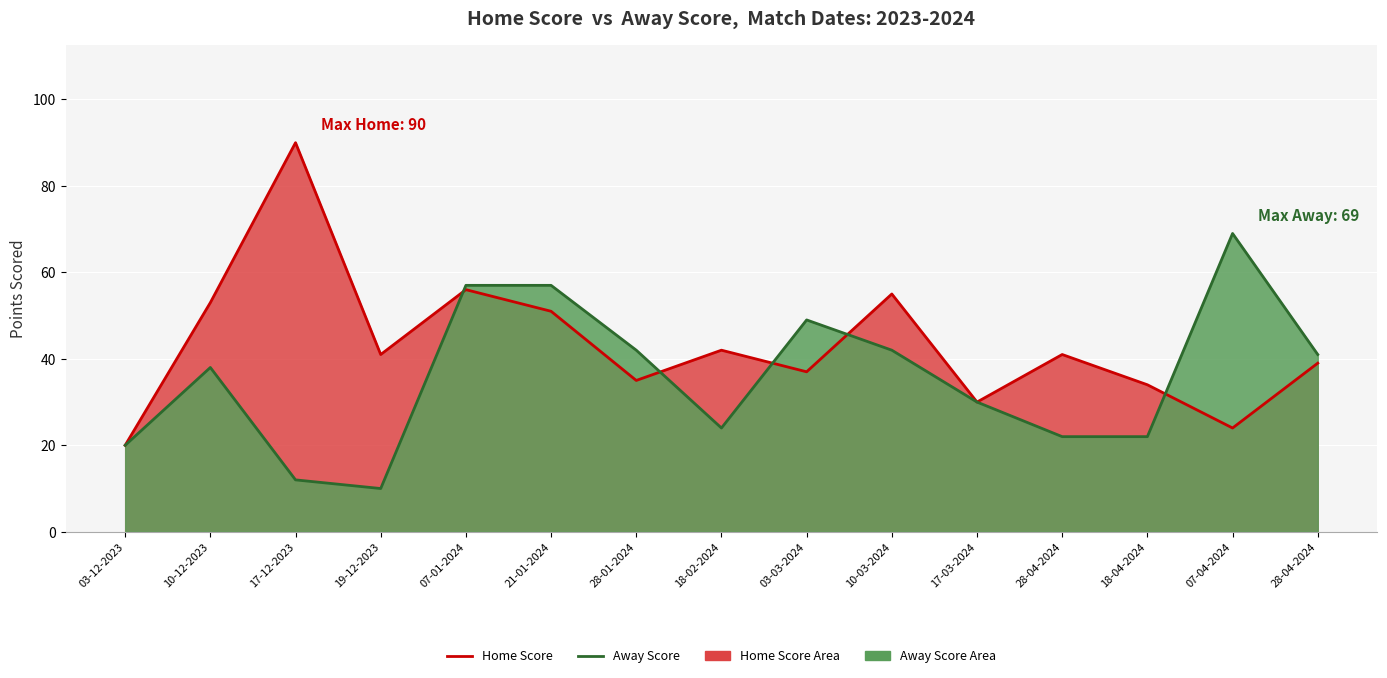

How many times do Home Score and Away Score cross each other?

5